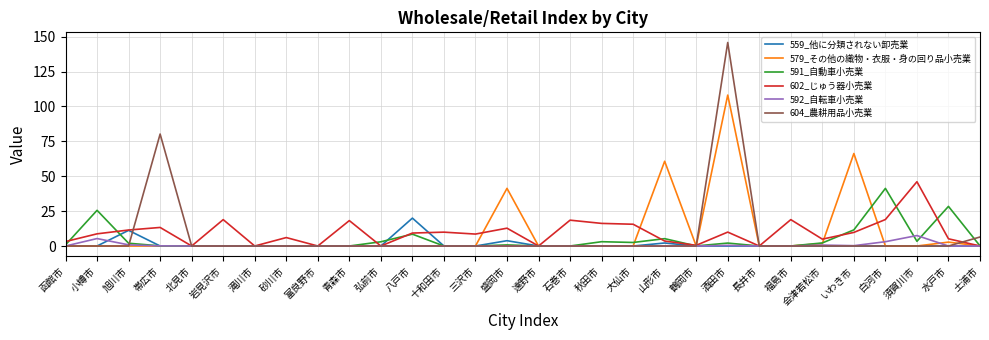

Where is 579_その他の織物・衣服・身の回り品小売業 nearest to the value 54?

山形市